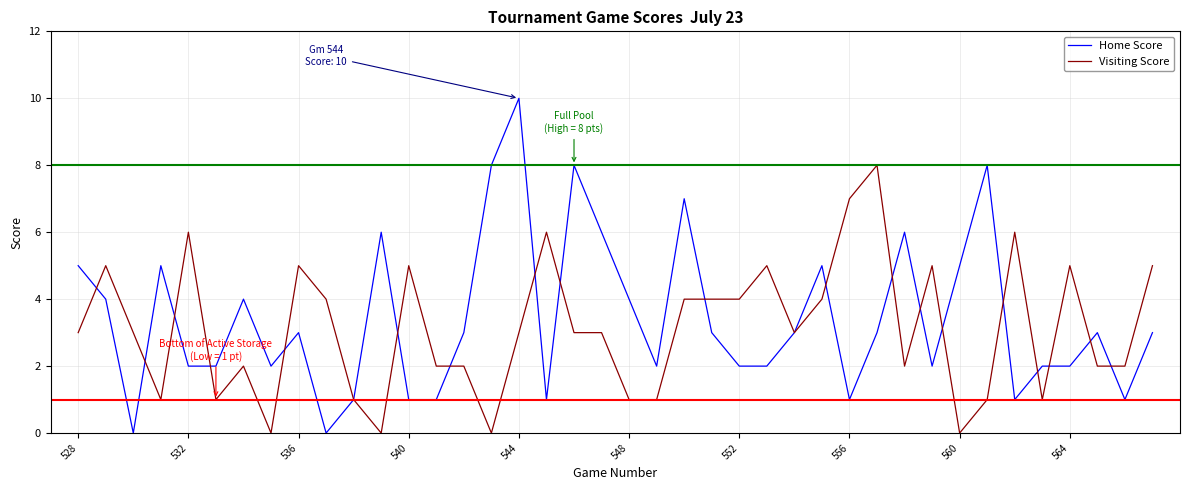

What is the greatest value displayed?

10